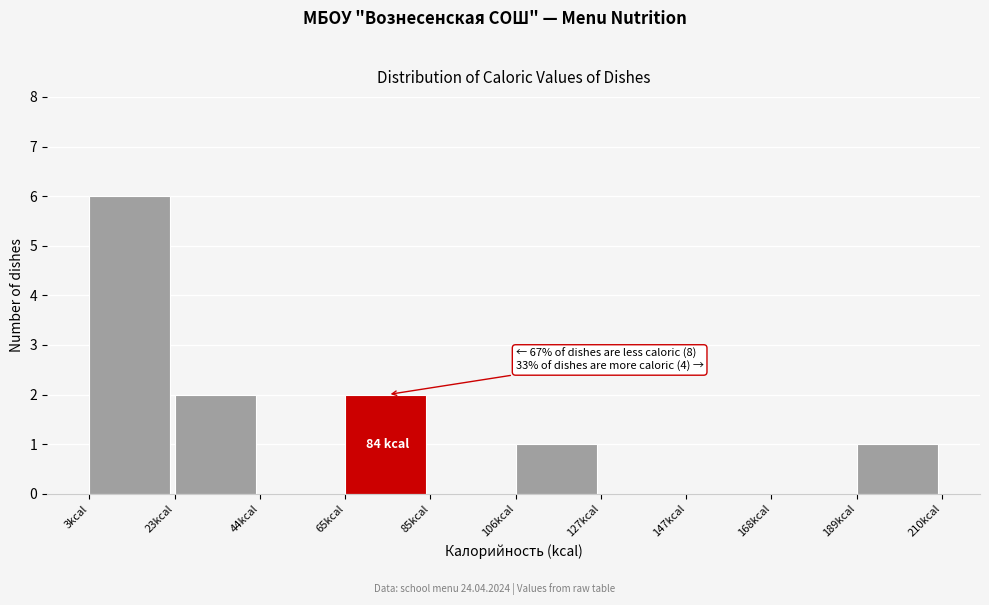

Which range on the x-axis has the tallest bar?

5 to 25